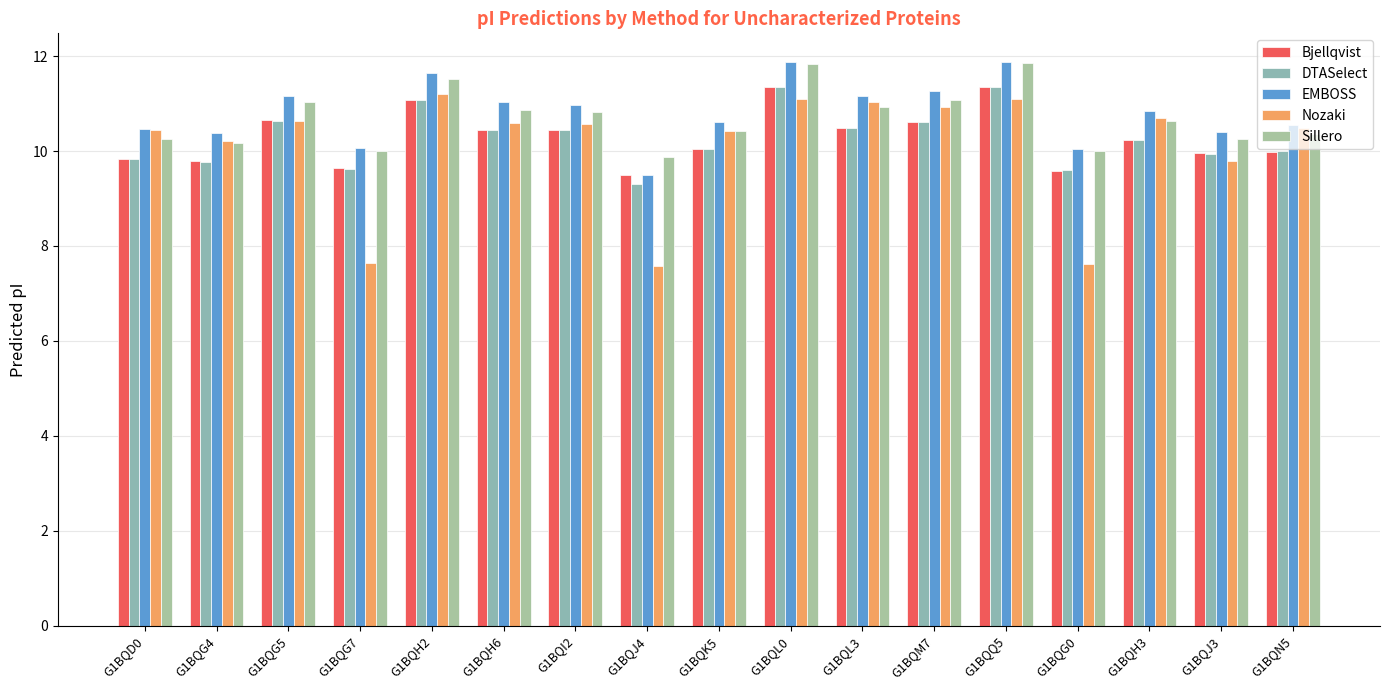

What position from the left is G1BQG4?

2